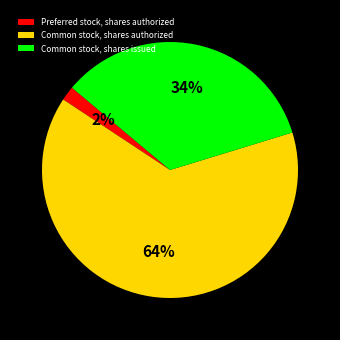

Rank the categories by value from highest to lowest.

Common stock, shares authorized, Common stock, shares issued, Preferred stock, shares authorized